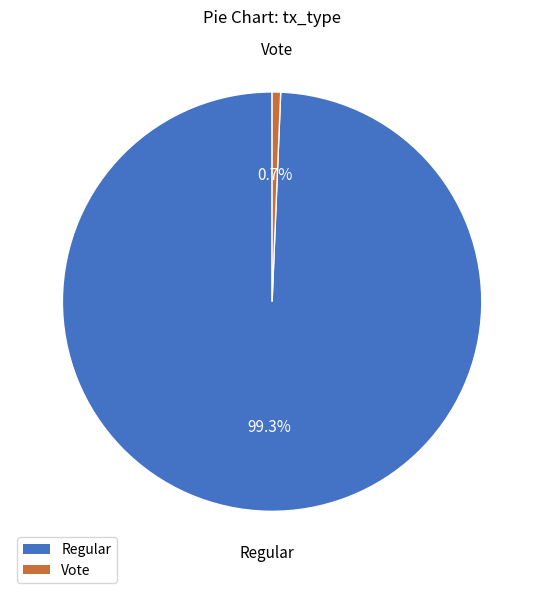

To the nearest percent, what is the average slice percentage?

50%